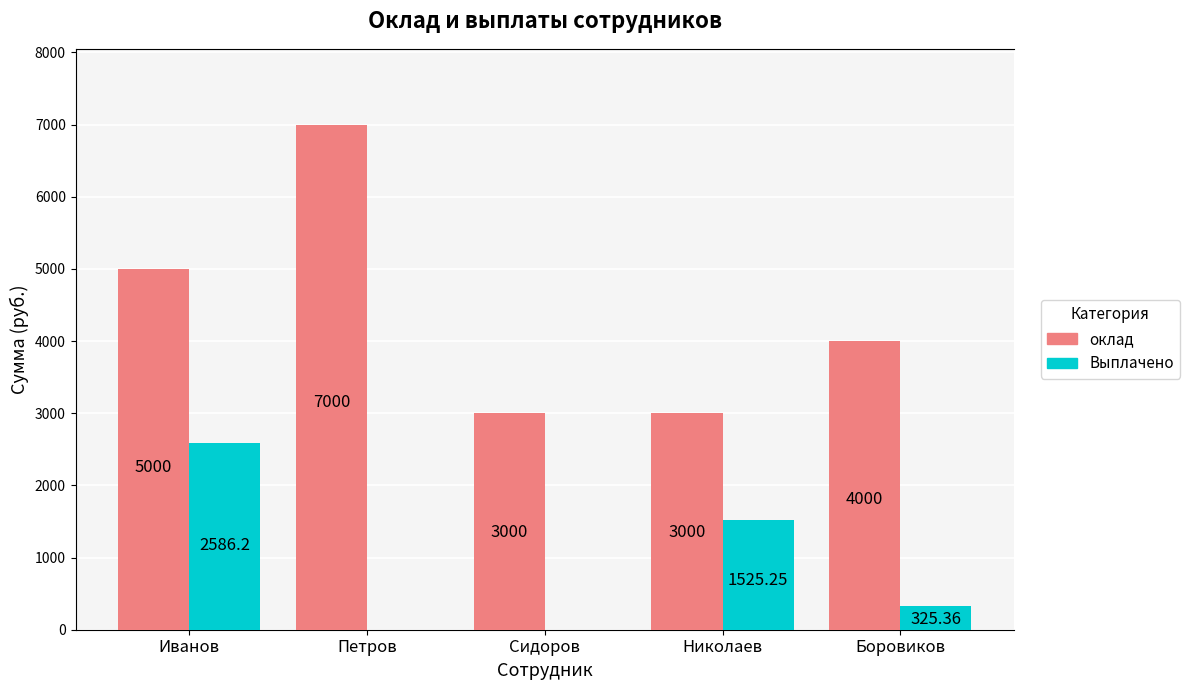

Which category has the highest value in the Выплачено series?

Иванов